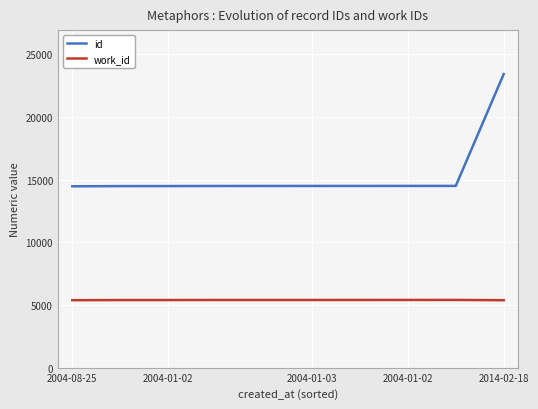

What is the difference between the maximum and minimum values in the work_id series?

22